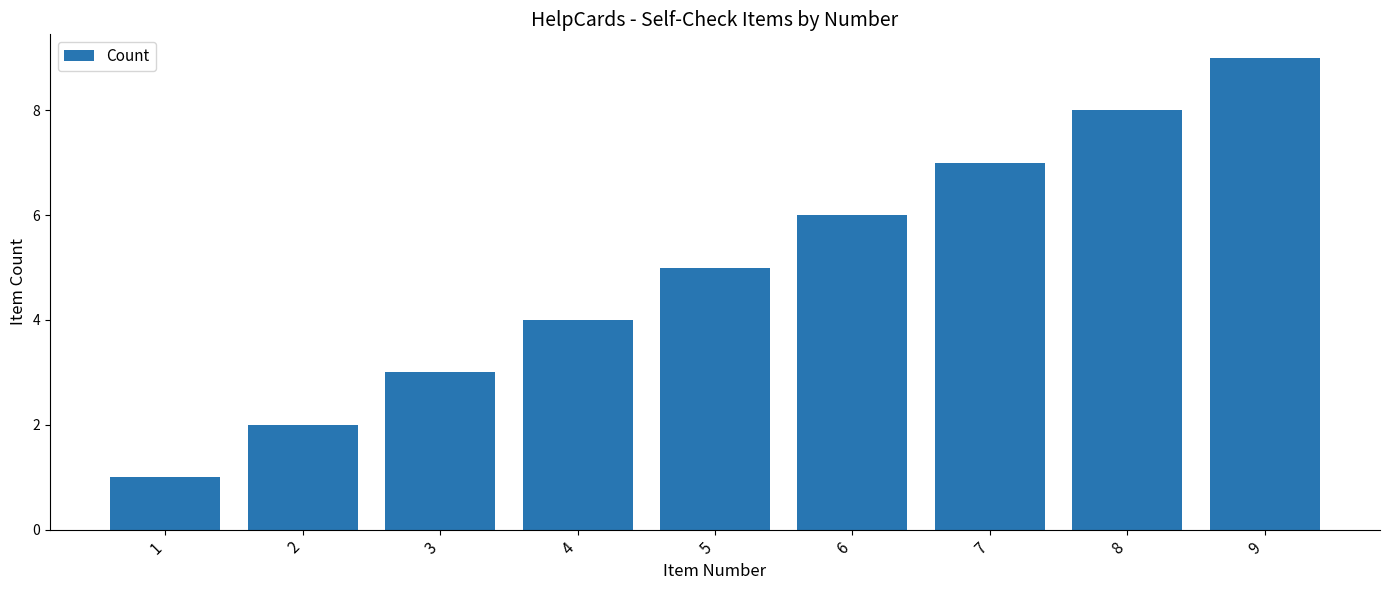

What is the greatest value displayed?

9